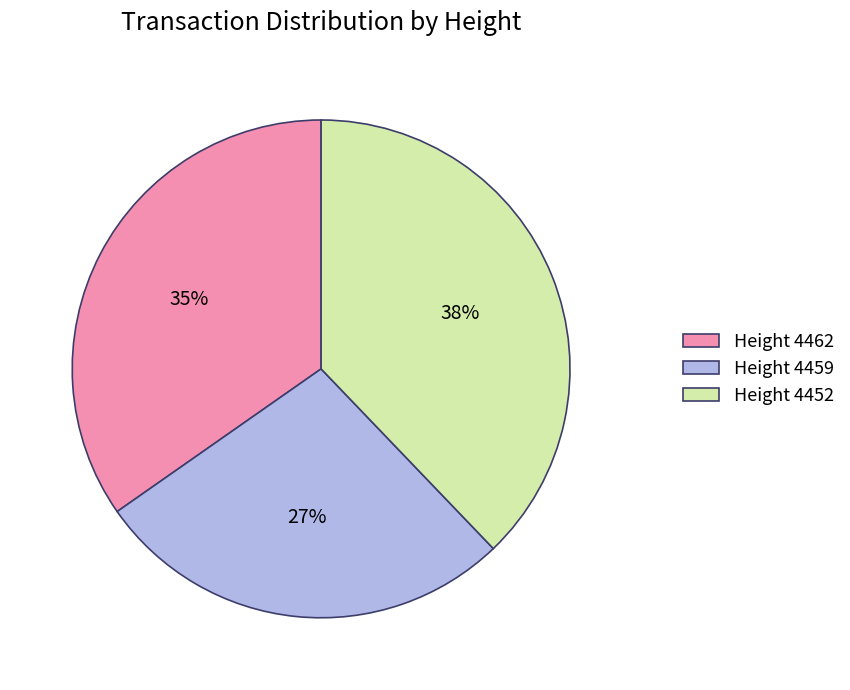

To the nearest percent, what is the average slice percentage?

33%